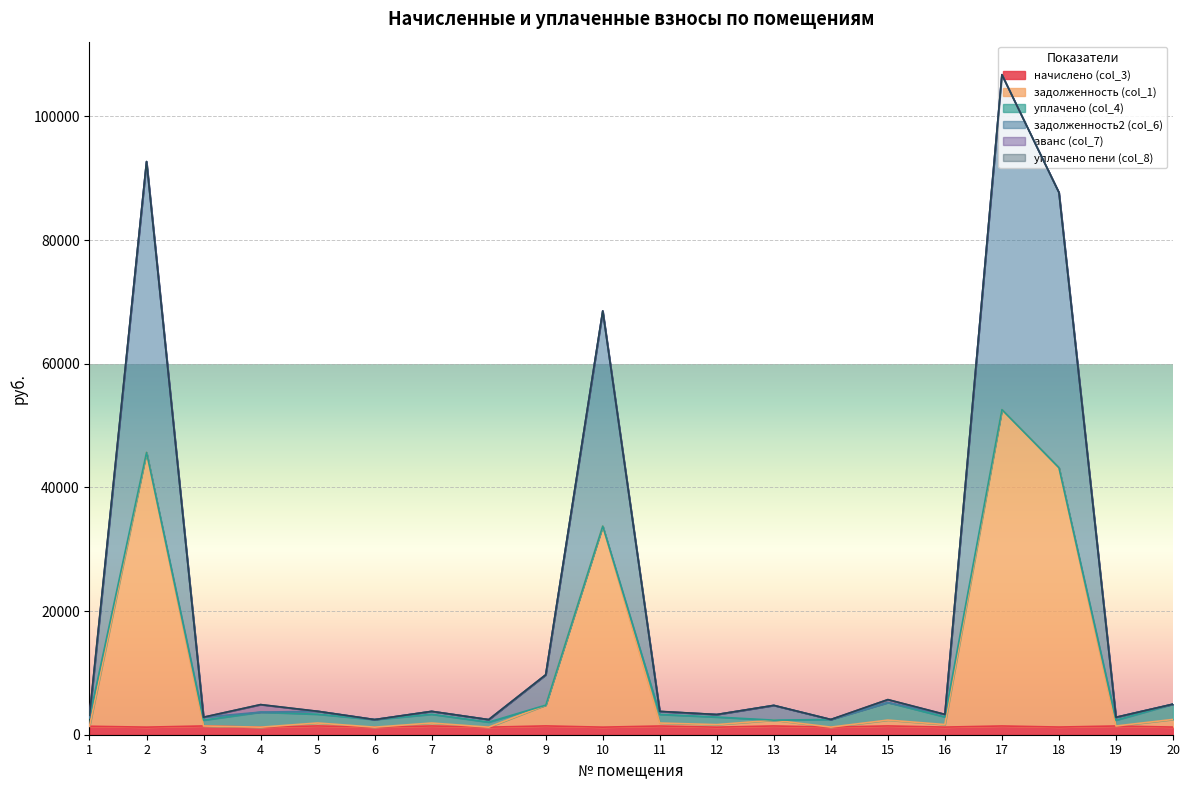

What is the value of the начислено (col_3) point at the 7th from the left?

1416.3